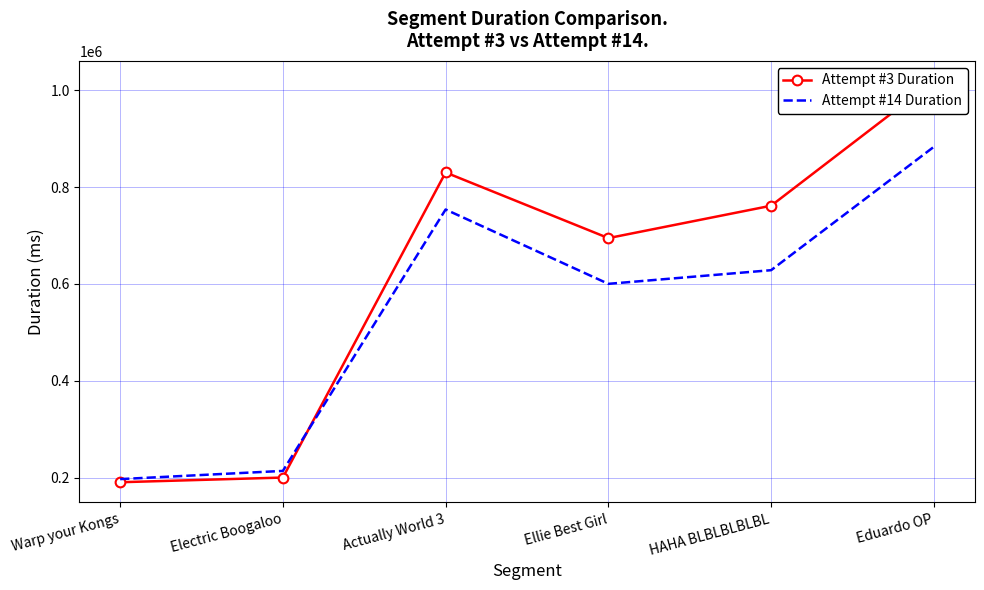

Which series has the largest range (max minus min)?

Attempt #3 Duration